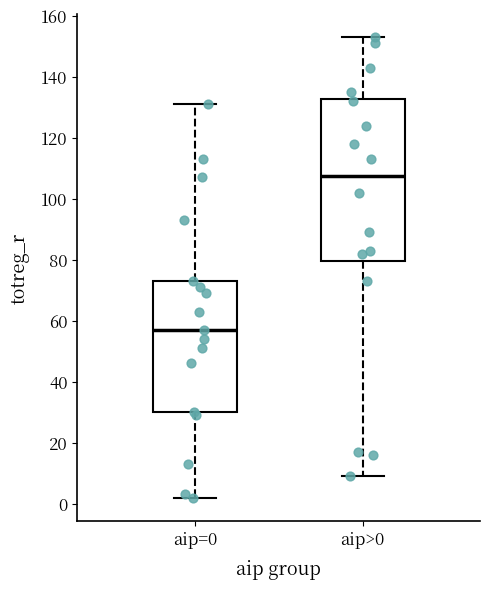

Which box has the highest median line?

aip>0